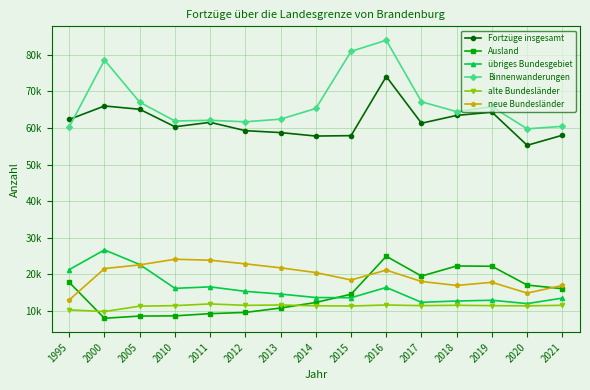

Does the chart have visible grid lines?

Yes